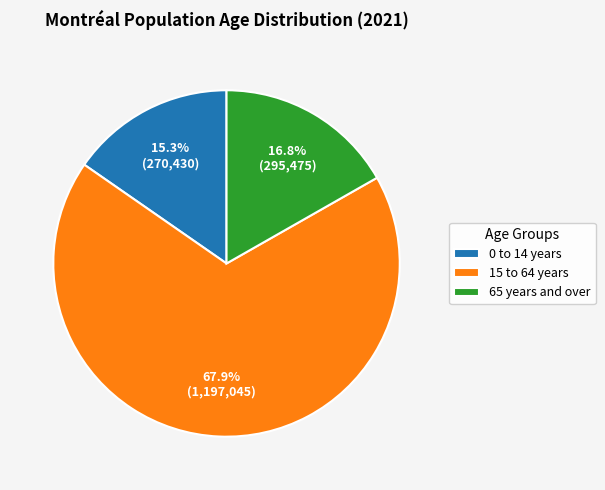

Between 0 to 14 years and 15 to 64 years, which is larger?

15 to 64 years